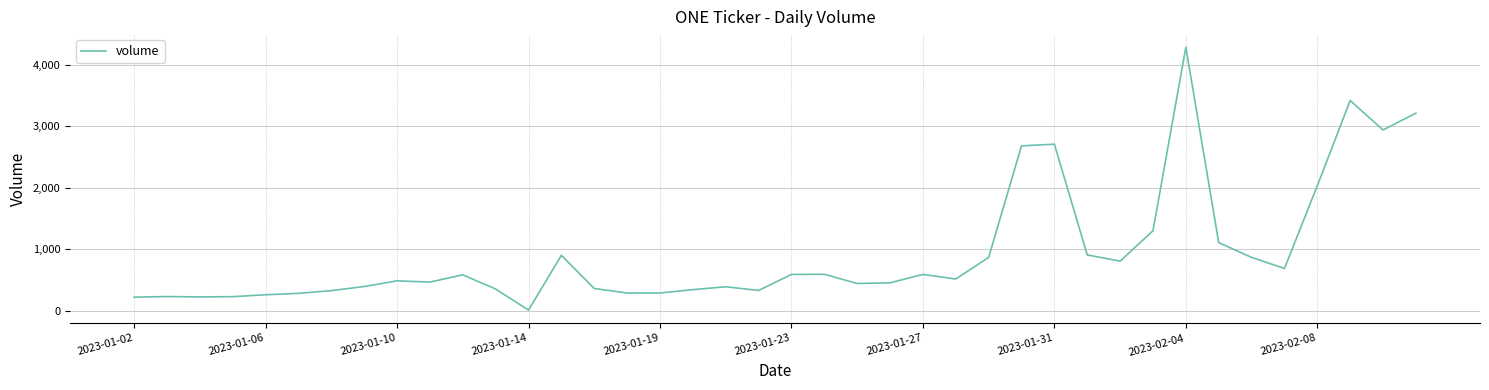

What is the greatest value displayed?

4282